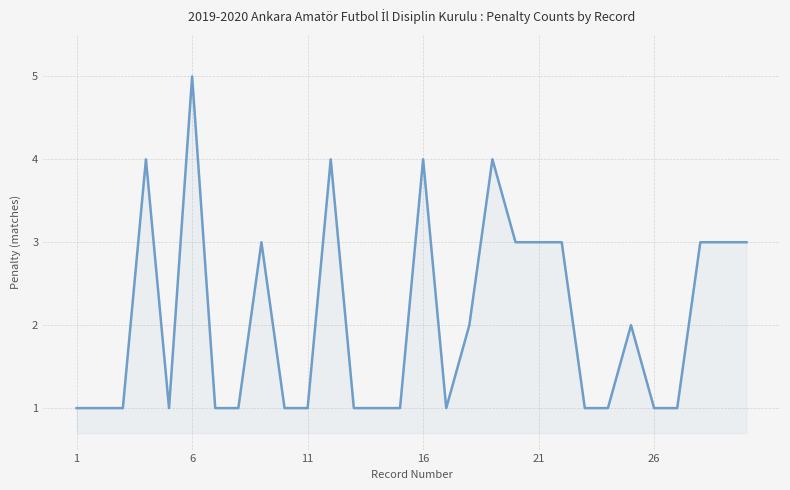

What is the maximum value shown in the chart?

5